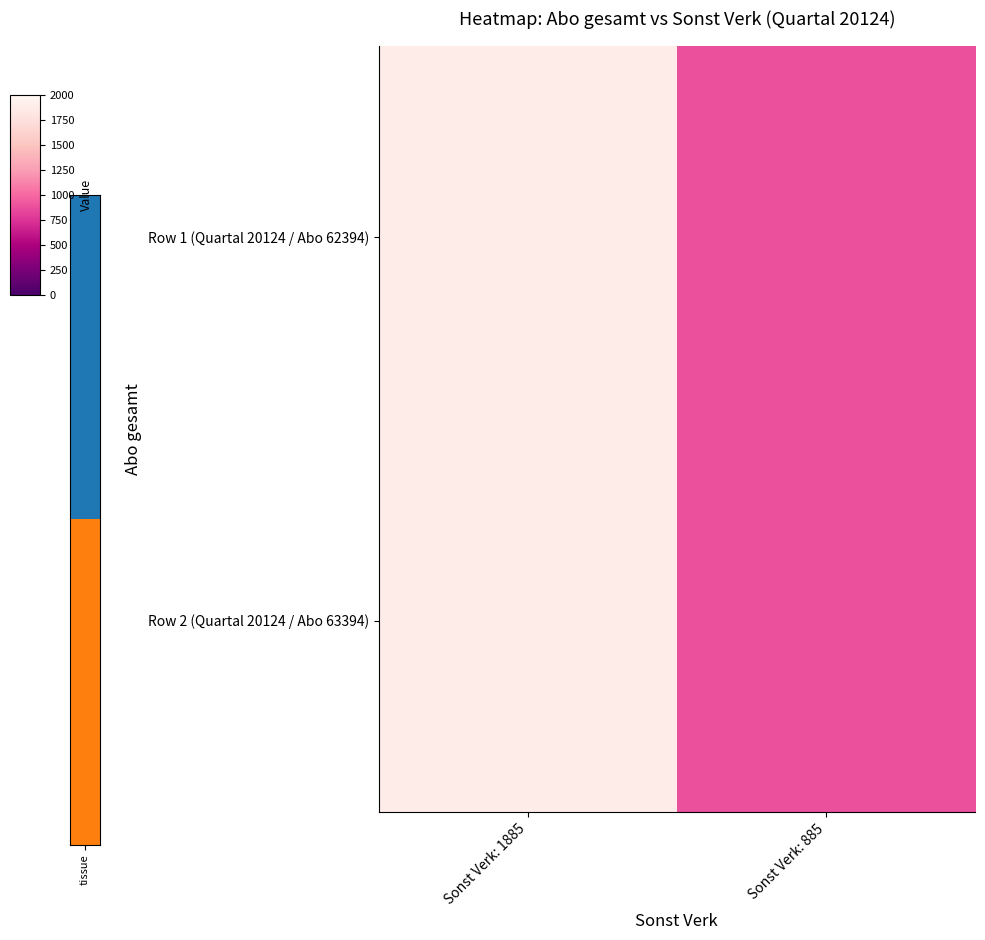

Reading left to right, extract all data points from this chart.

Row 1 (Quartal 20124 / Abo 62394): Sonst Verk: 1885=1885	Sonst Verk: 885=885
Row 2 (Quartal 20124 / Abo 63394): Sonst Verk: 1885=1885	Sonst Verk: 885=885